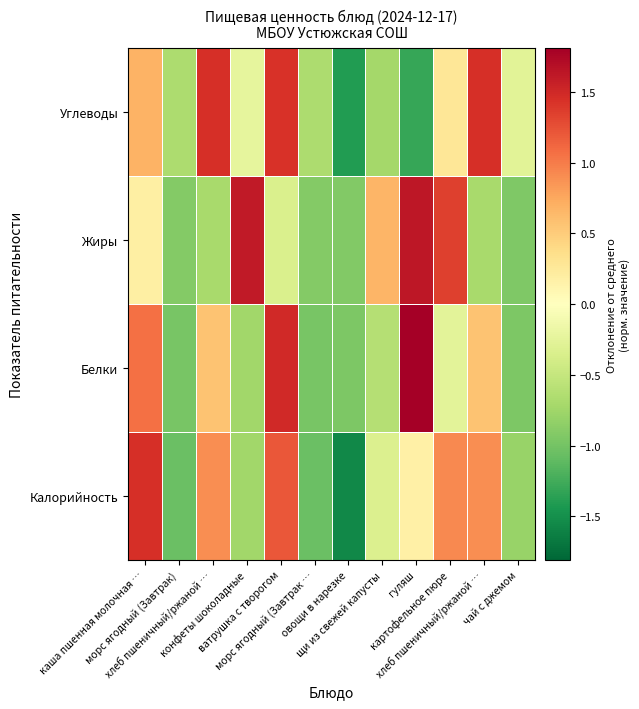

Reading left to right, what are all the values shown in this chart?

Калорийность: каша пшенная молочная …=1.4	морс ягодный (Завтрак)=-1.1	хлеб пшеничный/ржаной …=0.9	конфеты шоколадные=-0.7	ватрушка с творогом=1.2	морс ягодный (Завтрак …=-1.1	овощи в нарезке=-1.6	щи из свежей капусты=-0.3	гуляш=0.2	картофельное пюре=0.9	хлеб пшеничный/ржаной …=0.9	чай с джемом=-0.8
Белки: каша пшенная молочная …=1.1	морс ягодный (Завтрак)=-1.0	хлеб пшеничный/ржаной …=0.6	конфеты шоколадные=-0.7	ватрушка с творогом=1.5	морс ягодный (Завтрак …=-1.0	овощи в нарезке=-1.0	щи из свежей капусты=-0.6	гуляш=1.8	картофельное пюре=-0.3	хлеб пшеничный/ржаной …=0.6	чай с джемом=-1.0
Жиры: каша пшенная молочная …=0.2	морс ягодный (Завтрак)=-0.9	хлеб пшеничный/ржаной …=-0.7	конфеты шоколадные=1.6	ватрушка с творогом=-0.3	морс ягодный (Завтрак …=-0.9	овощи в нарезке=-0.9	щи из свежей капусты=0.7	гуляш=1.6	картофельное пюре=1.3	хлеб пшеничный/ржаной …=-0.7	чай с джемом=-0.9
Углеводы: каша пшенная молочная …=0.7	морс ягодный (Завтрак)=-0.7	хлеб пшеничный/ржаной …=1.4	конфеты шоколадные=-0.2	ватрушка с творогом=1.4	морс ягодный (Завтрак …=-0.7	овощи в нарезке=-1.4	щи из свежей капусты=-0.7	гуляш=-1.3	картофельное пюре=0.3	хлеб пшеничный/ржаной …=1.4	чай с джемом=-0.3